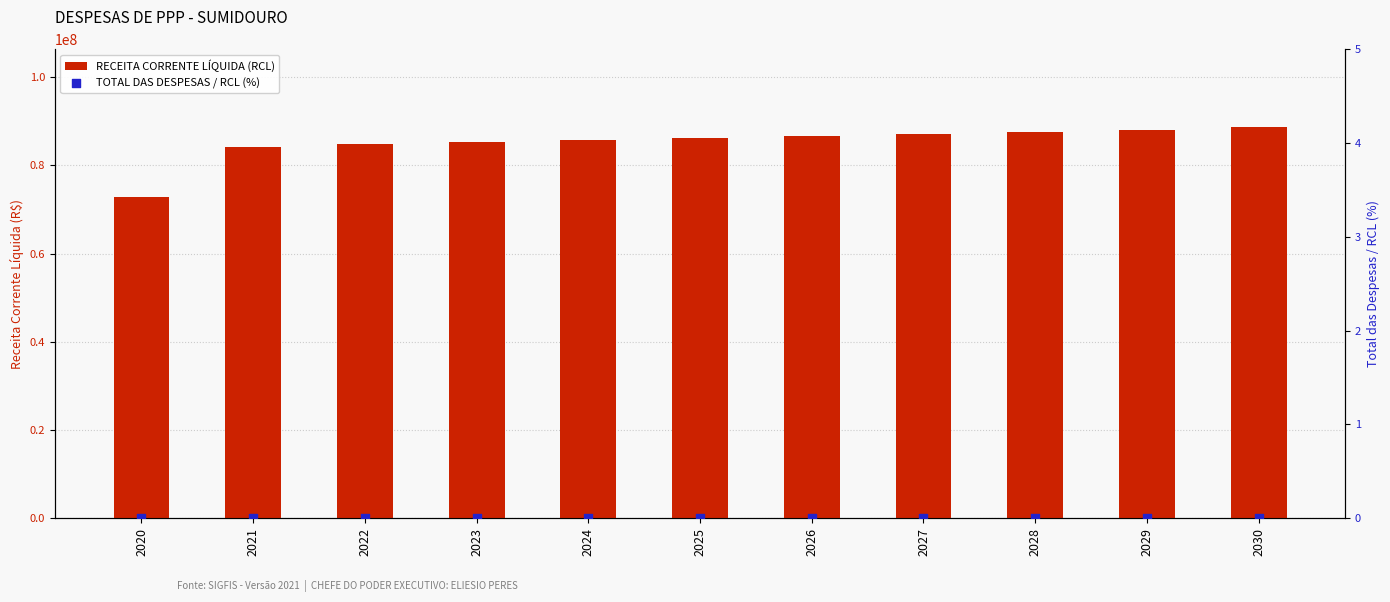

Which series has the largest Y range (max minus min)?

RECEITA CORRENTE LÍQUIDA (RCL)